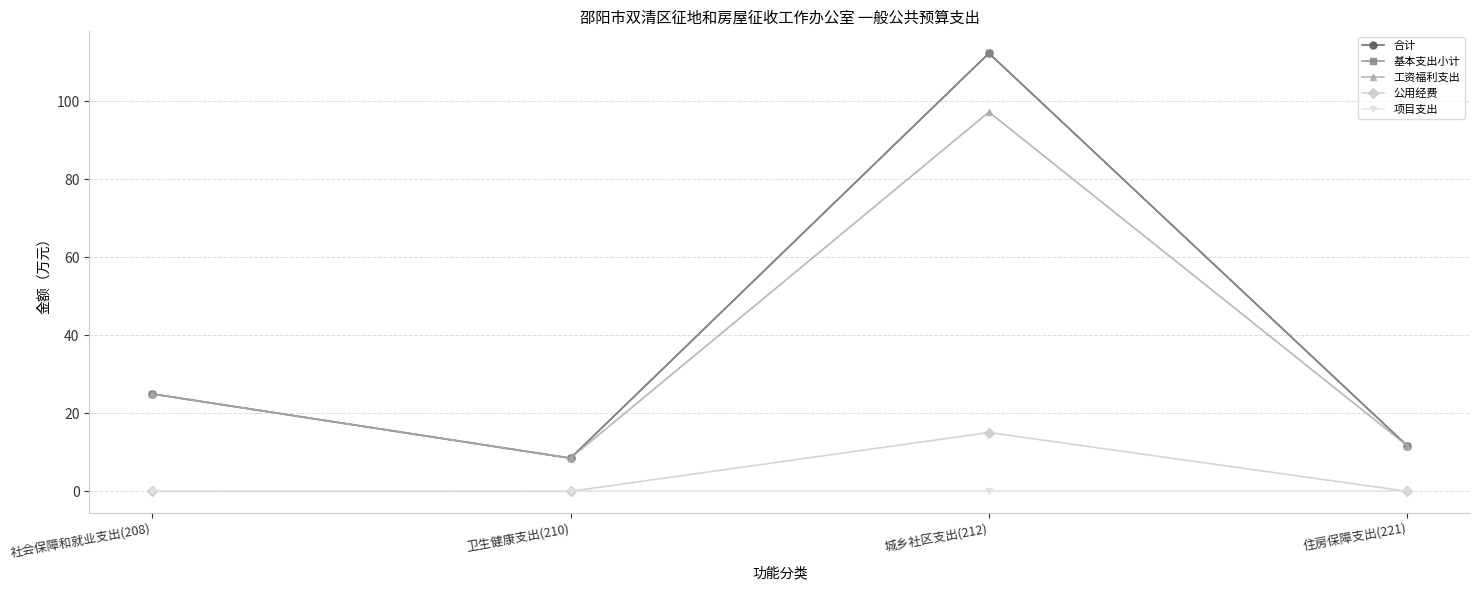

Is this an area chart (filled region under the line)?

No